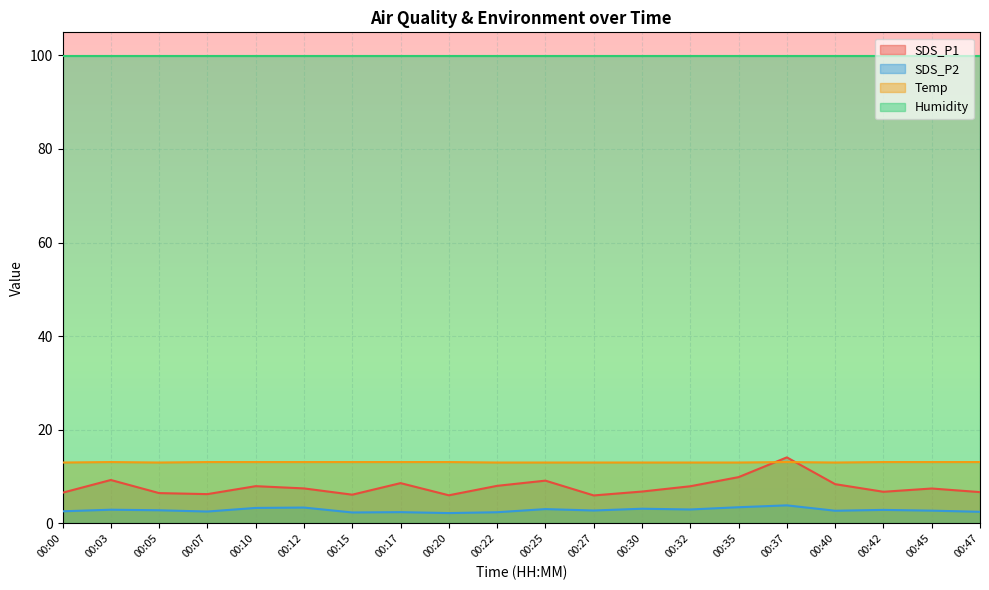

What is the difference between the maximum and minimum values in the SDS_P1 series?

8.1